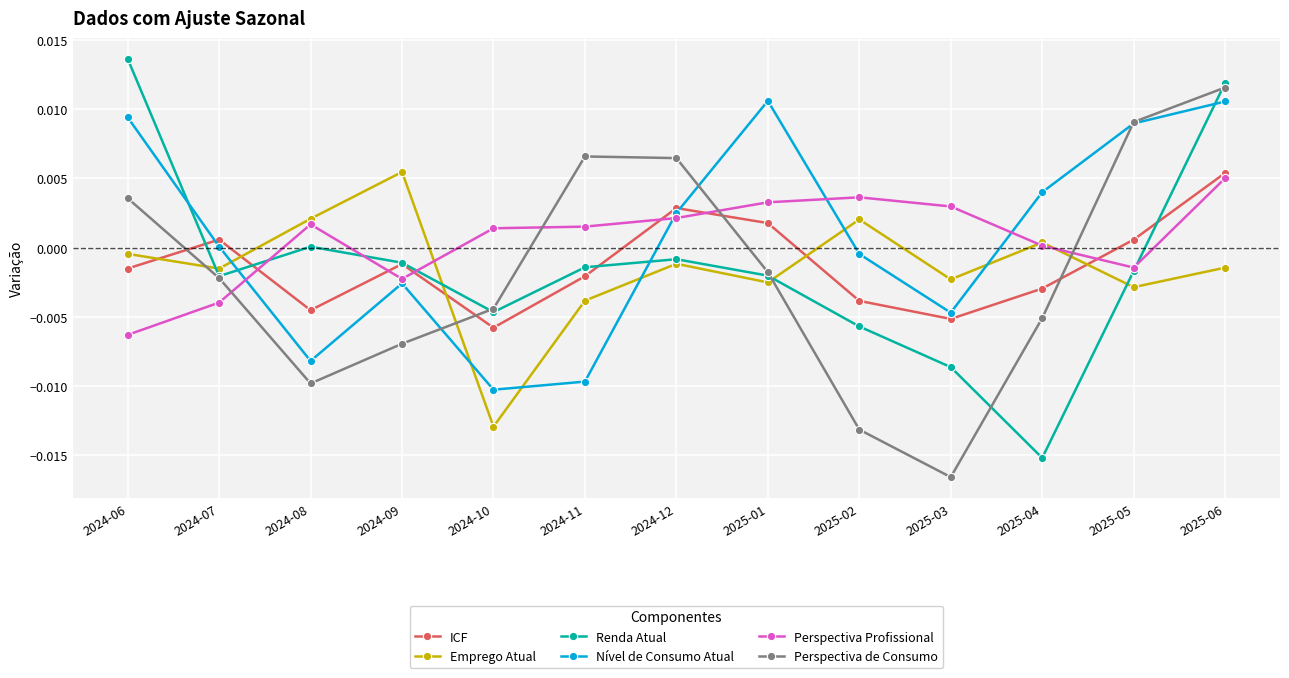

Is the value of Emprego Atual at 2025-02 greater than the value of Perspectiva de Consumo at 2024-09?

Yes